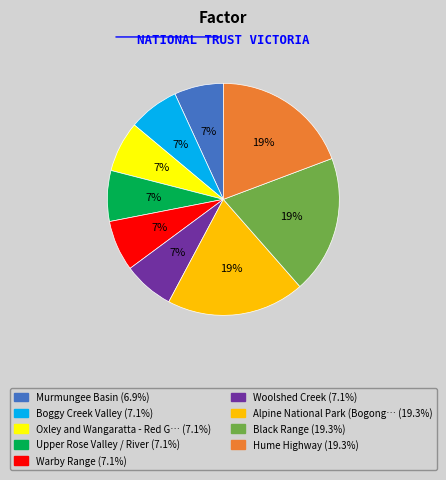

To the nearest percent, what is the difference between the largest and smallest slice percentages?

12%